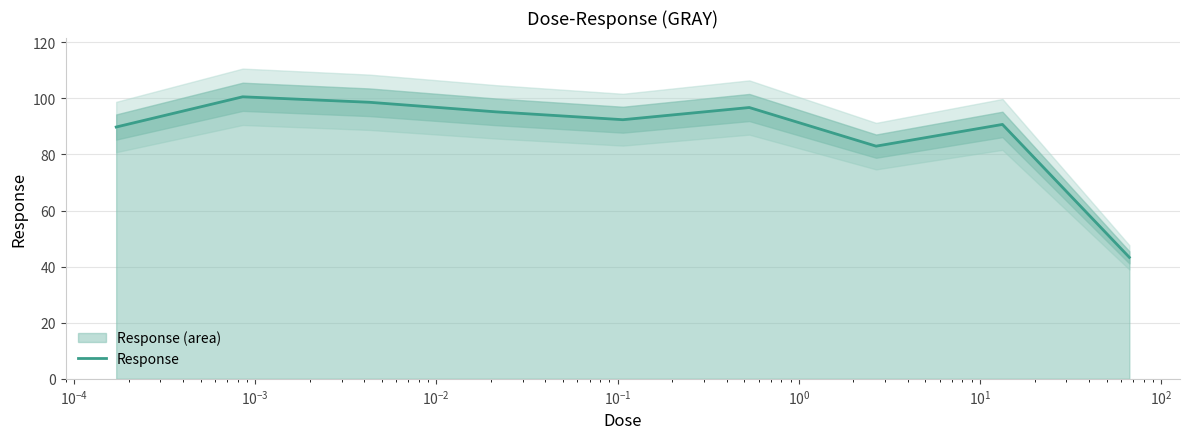

What is the minimum value for Response?

43.3